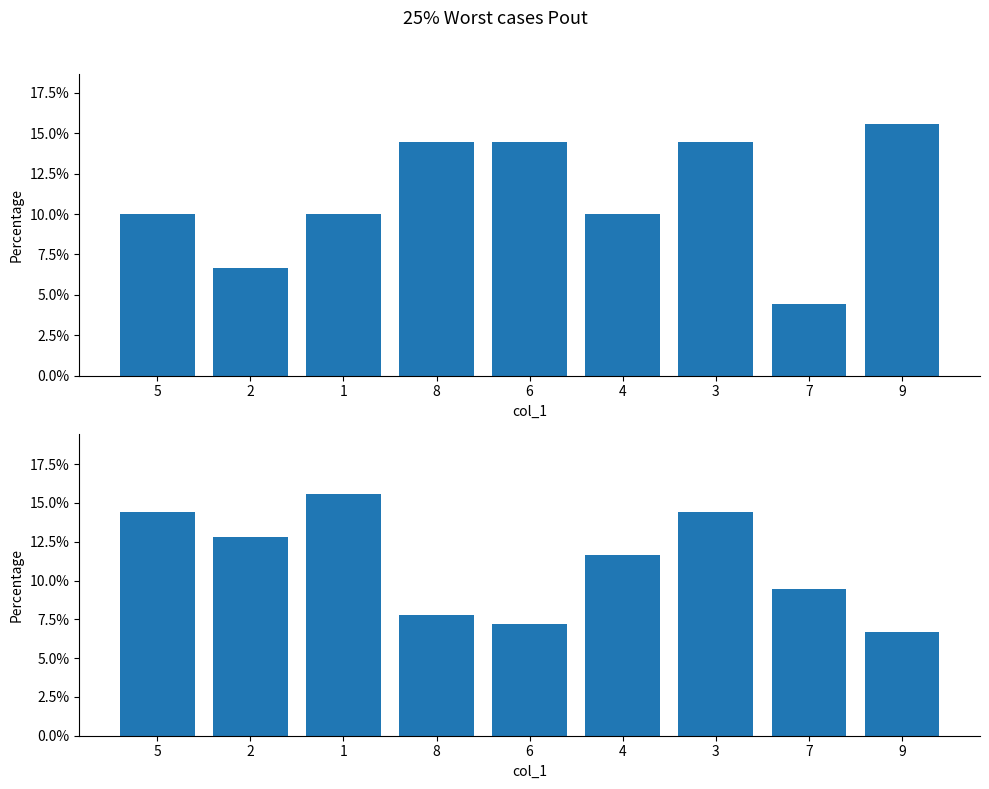

Reading left to right, list all the values displayed in this chart.

col_4+col_5: 10.0	6.7	10.0	14.4	14.4	10.0	14.4	4.4	15.6
col_6+col_2+col_9+col_3: 14.4	12.8	15.6	7.8	7.2	11.7	14.4	9.4	6.7